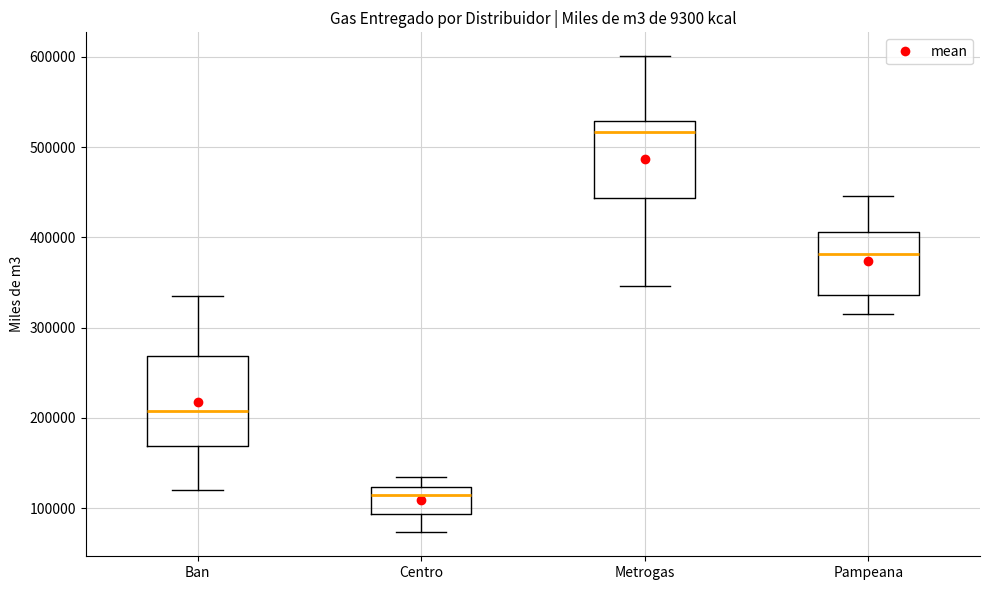

Reading left to right, transcribe this box plot: for each box, give where its median line is, the range the box spans, and where its two whiskers end, as read against the y-axis. The values are not printed on the chart, so give them approximately, as read against the axis.

Ban: median 210000, box 170000 to 270000, whiskers 120000 to 340000
Centro: median 110000, box 90000 to 120000, whiskers 70000 to 130000
Metrogas: median 520000, box 440000 to 530000, whiskers 350000 to 600000
Pampeana: median 380000, box 340000 to 410000, whiskers 320000 to 450000